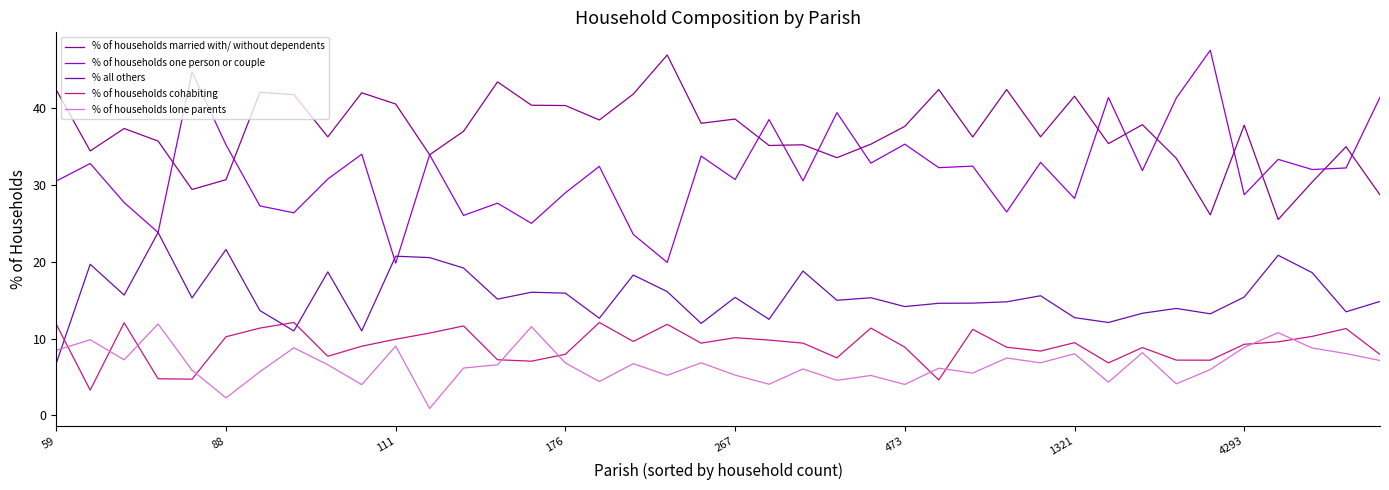

Which series has the largest total across all categories?

% of households married with/ without dependents